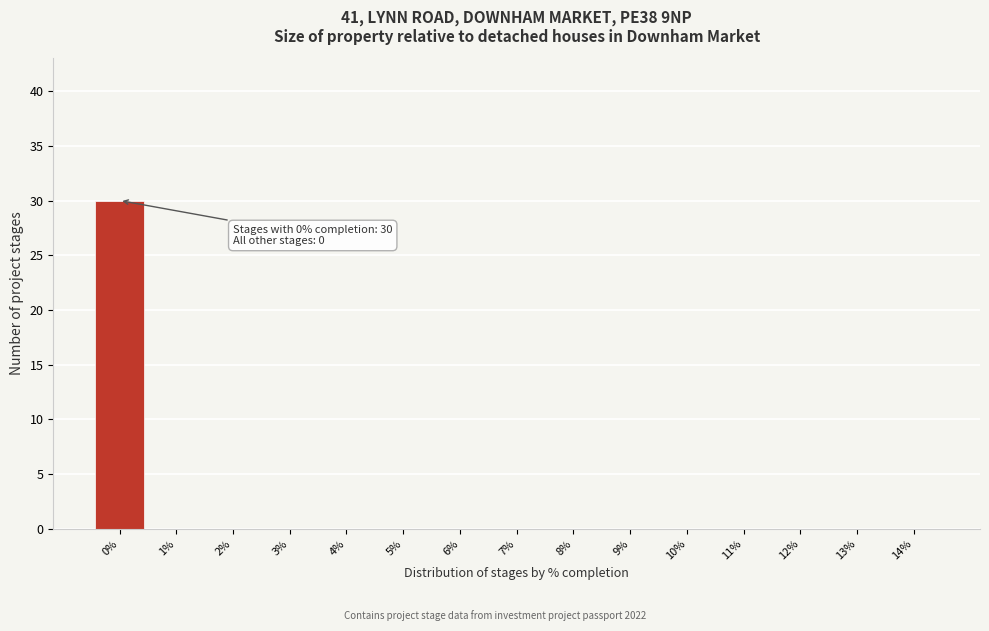

The chart shows a value of 9 at 11%. True or false?

False